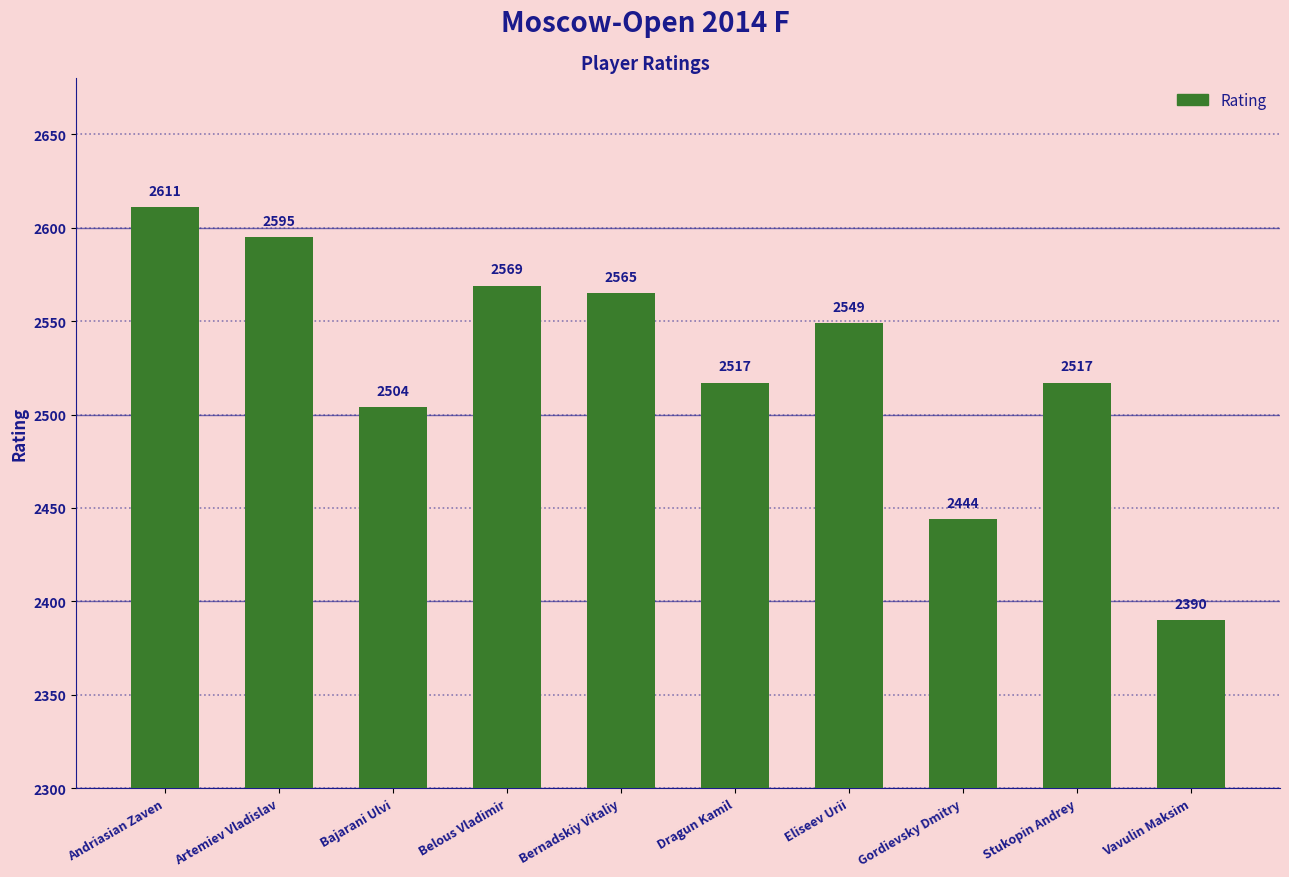

What is the difference between the maximum and minimum values?

221